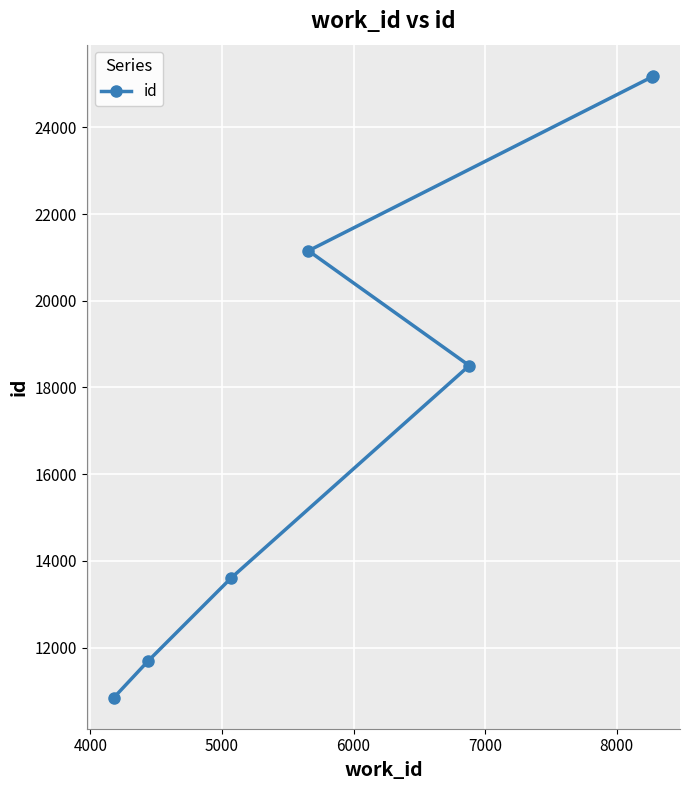

What is the difference between the second highest and second lowest values?

13476